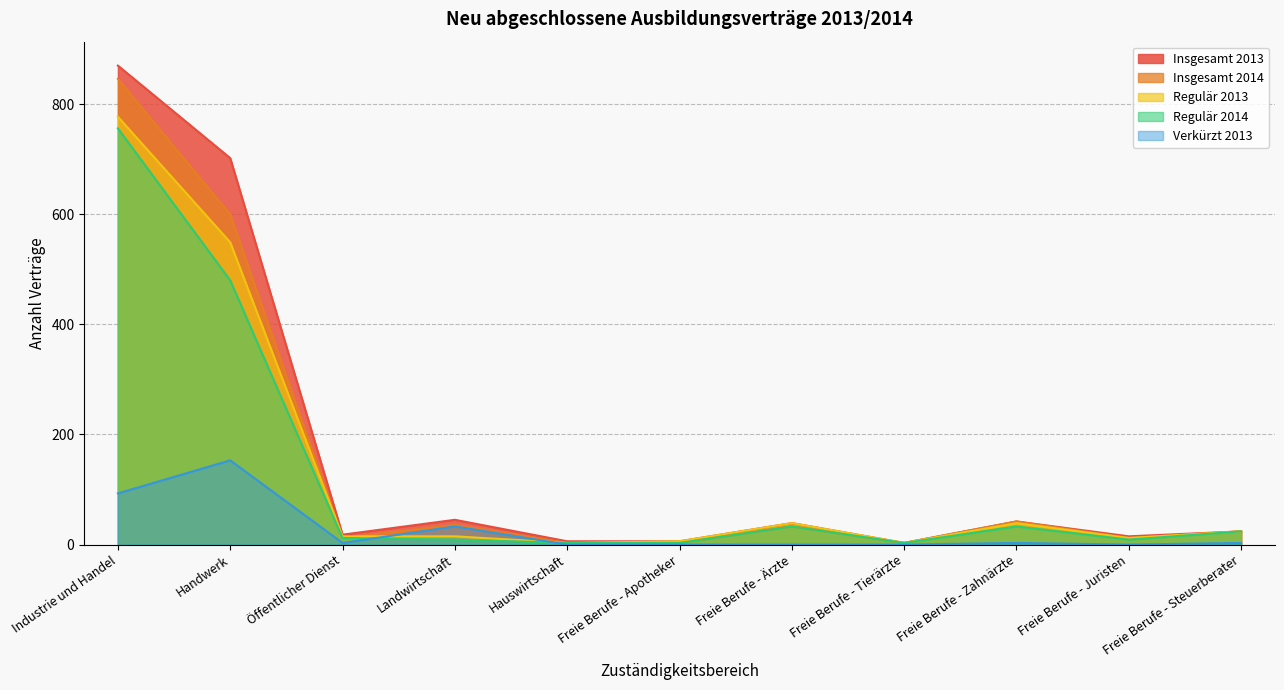

List the labels in order of Verkürzt 2013 value, largest first.

Handwerk, Industrie und Handel, Landwirtschaft, Öffentlicher Dienst, Freie Berufe - Zahnärzte, Freie Berufe - Steuerberater, Hauswirtschaft, Freie Berufe - Apotheker, Freie Berufe - Ärzte, Freie Berufe - Tierärzte, Freie Berufe - Juristen